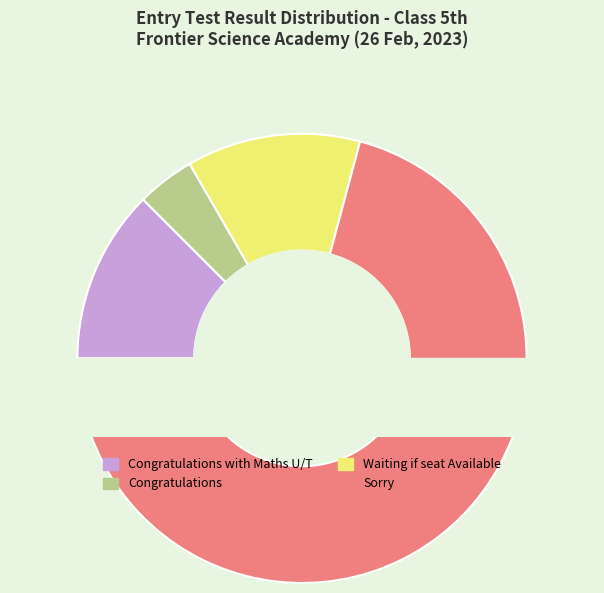

To the nearest percent, what is the difference between the largest and smallest slice percentages?

67%